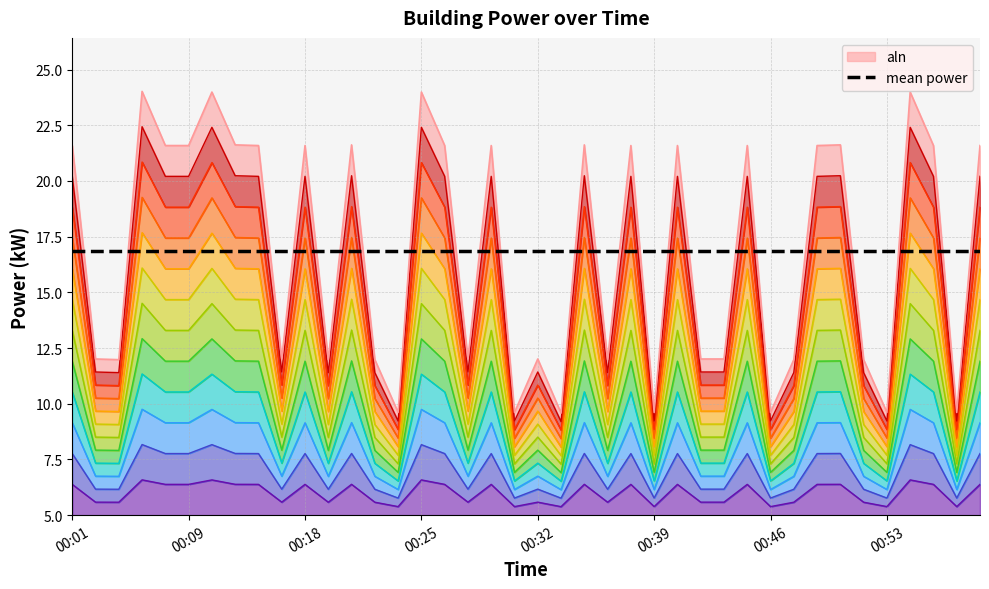

True or false: the data has more than 2 interior local peaks.

True